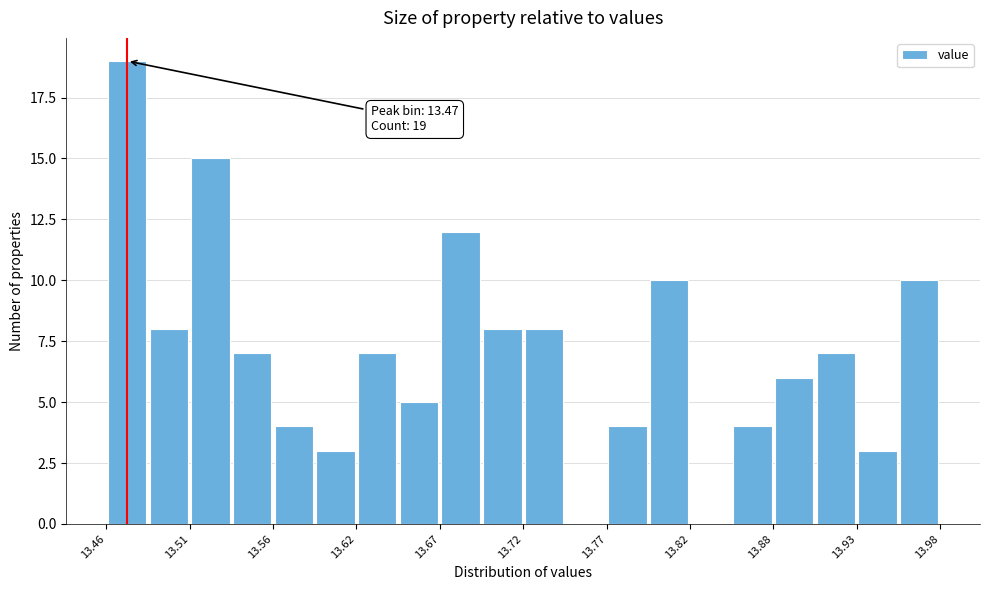

Read against the x-axis, roughly where is the centre of the tallest bar?

13.47